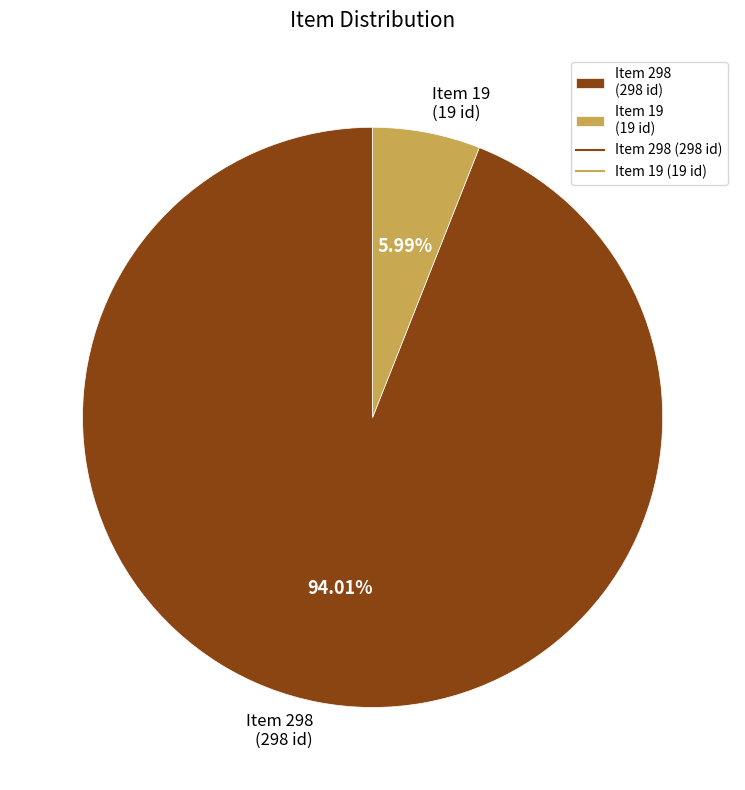

How many slices are in this pie chart?

2